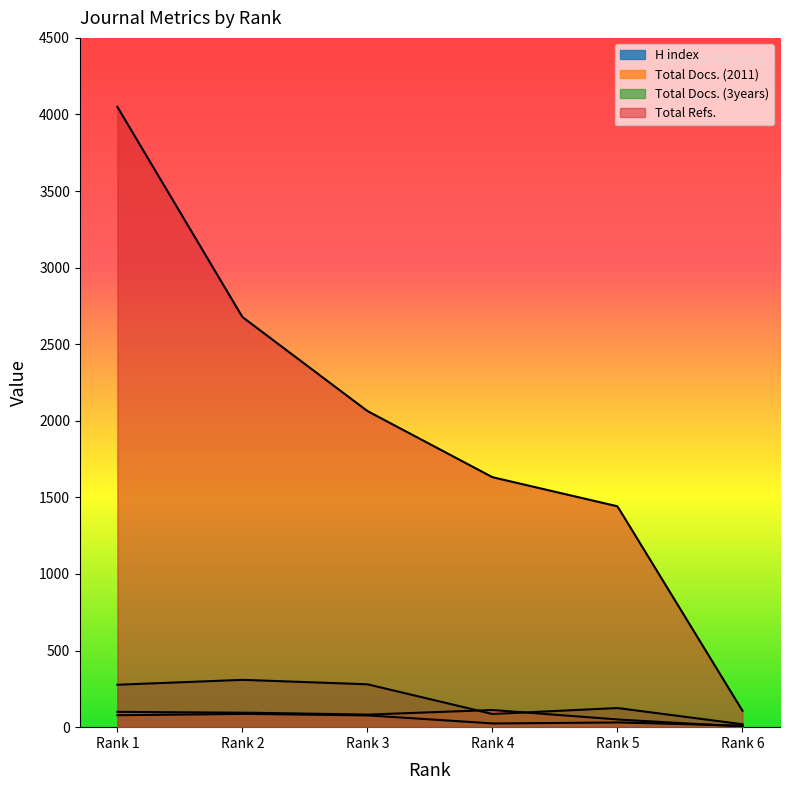

At which label does Total Refs. reach its peak?

Rank 1